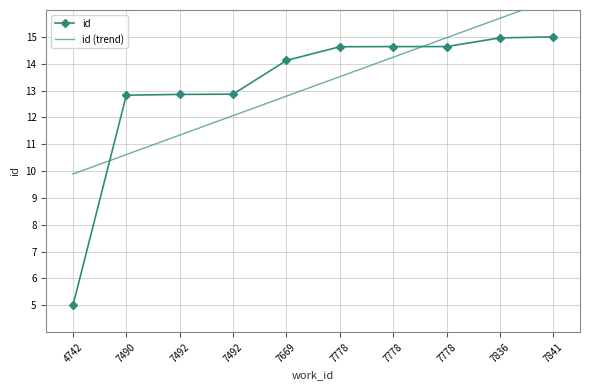

True or false: id (trend) and id cross at least once.

True